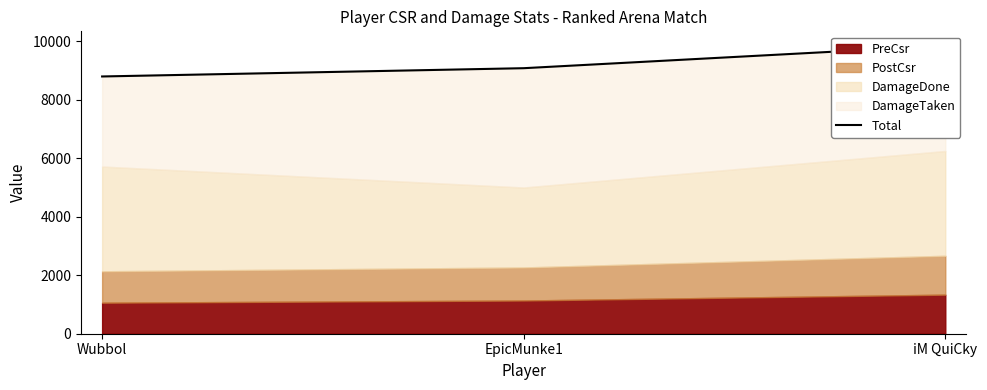

What is the minimum value shown in the chart?

8797